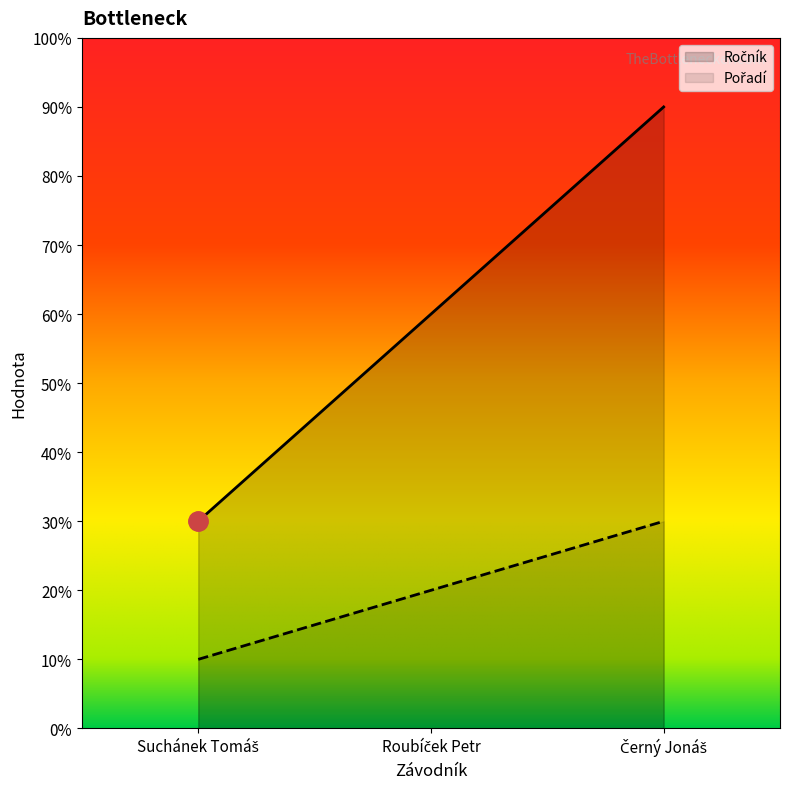

What position from the left is Černý Jonáš?

3